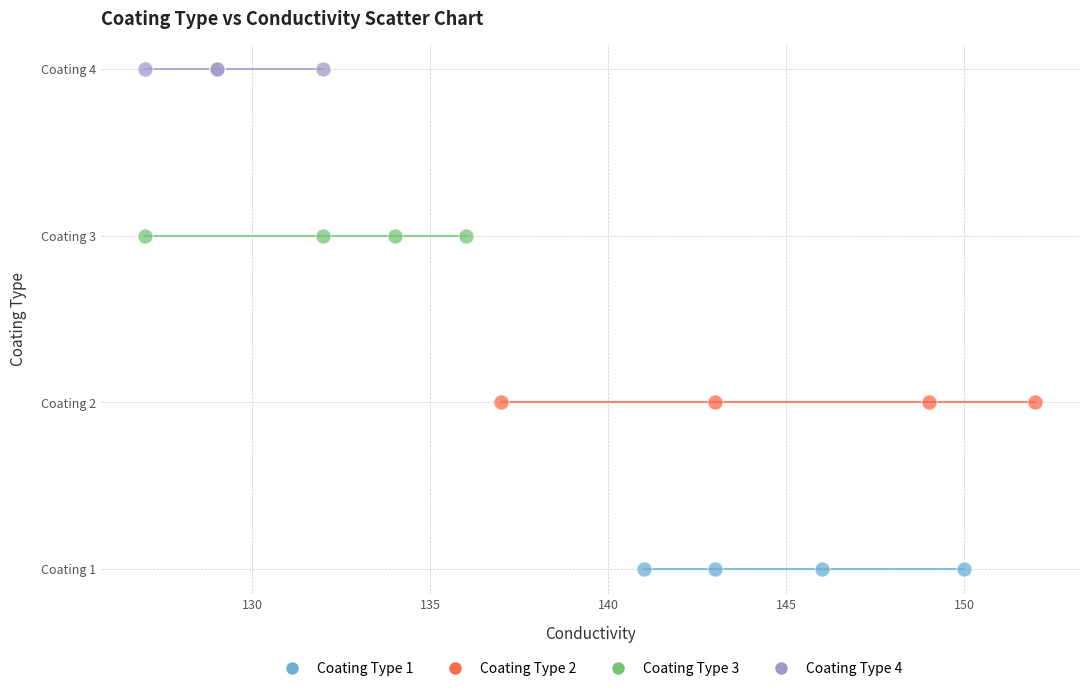

Which series contains the highest Y value?

Coating Type 4